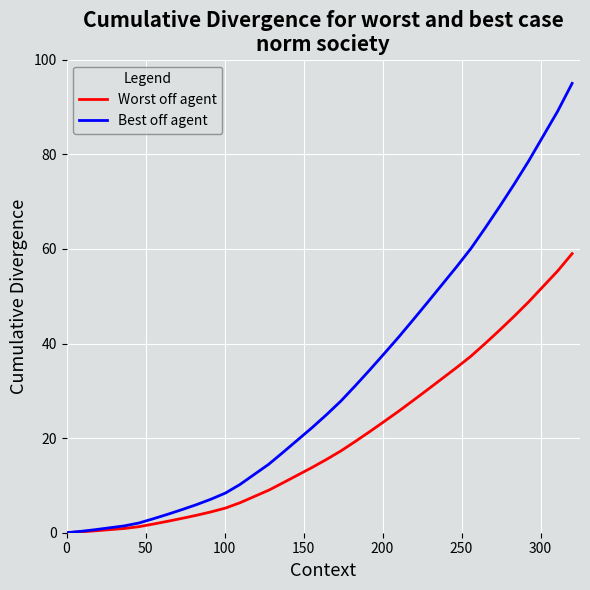

Rank the series by their average value, from highest to lowest.

Best off agent, Worst off agent